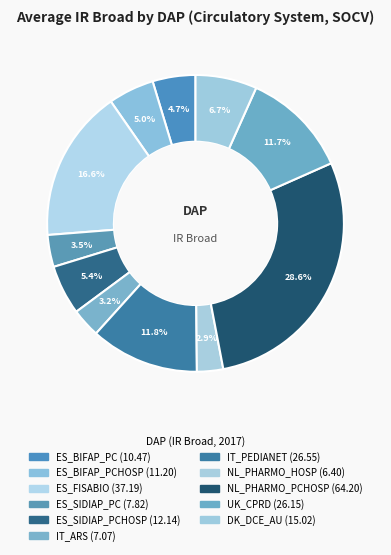

How many segments does this pie chart have?

11